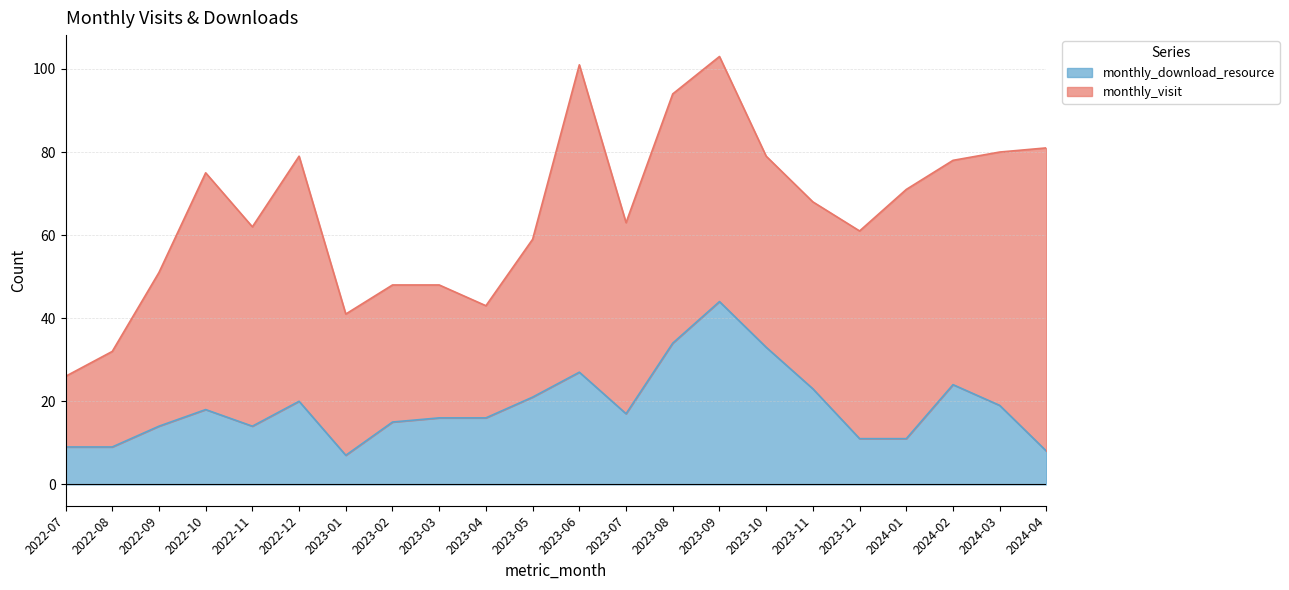

What is the ratio of the value at 2023-06 to the value at 2023-02?

1.8